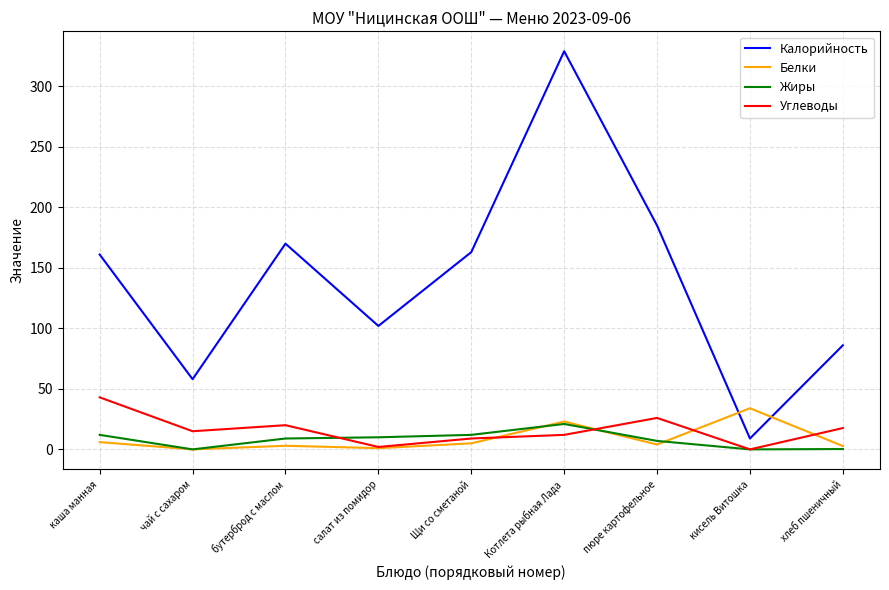

What is the sum of all Углеводы values?

144.6